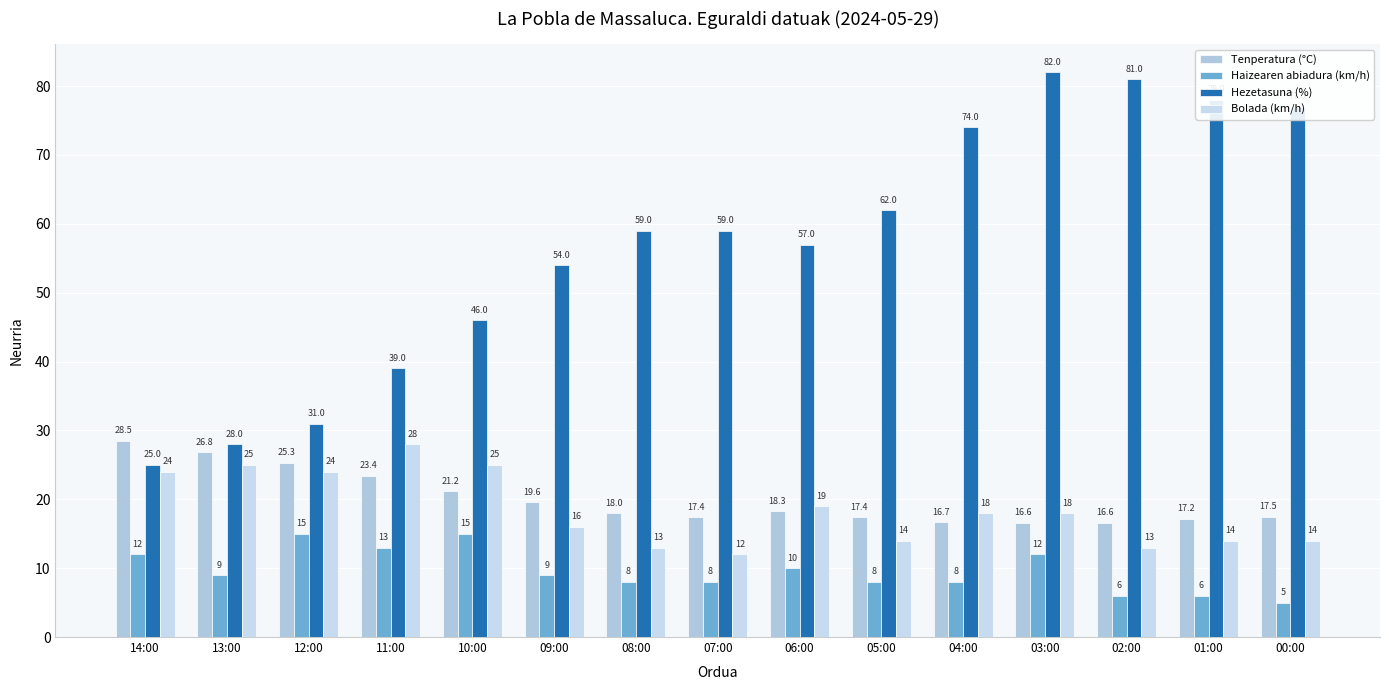

What are all the series names shown in the legend?

Tenperatura (°C), Haizearen abiadura (km/h), Hezetasuna (%), Bolada (km/h)